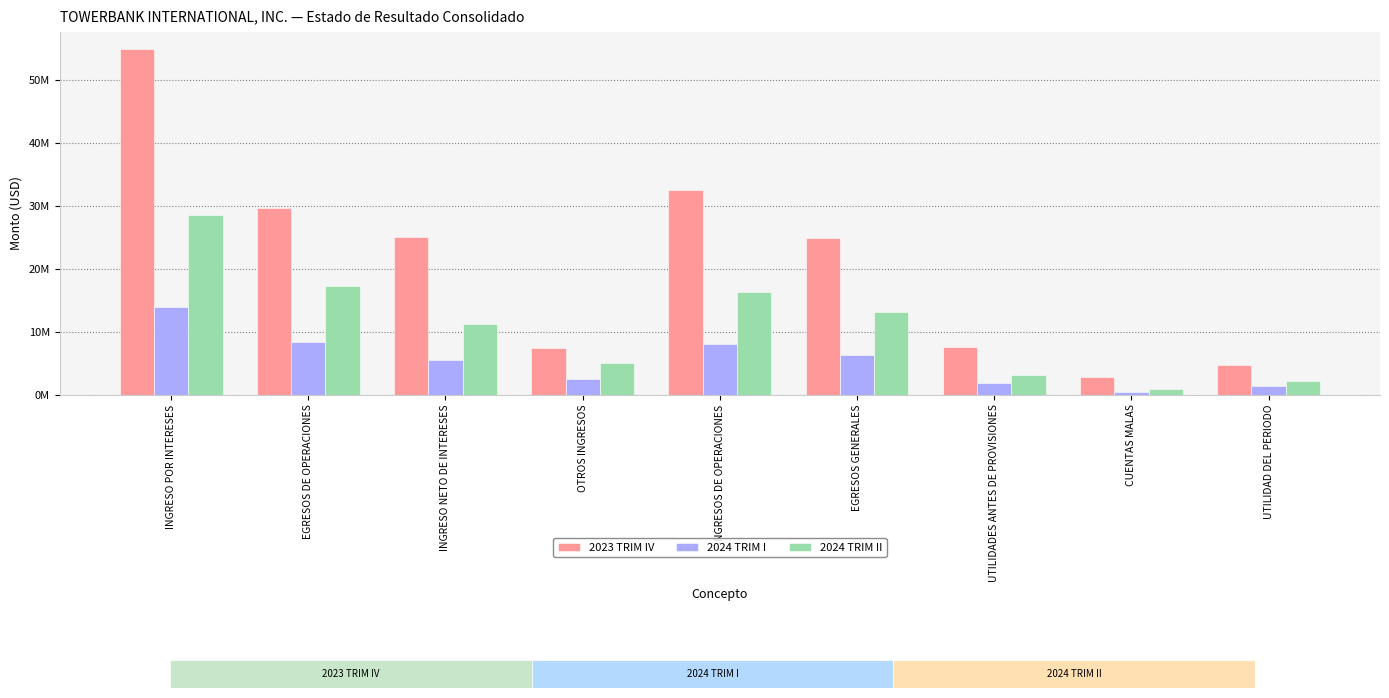

Is it true that 2024 TRIM I equals 1840408.1 at UTILIDADES ANTES DE PROVISIONES?

True